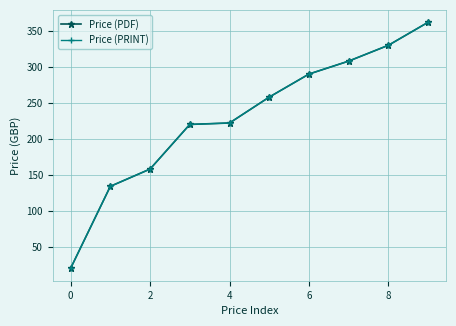

Is this an area chart (filled region under the line)?

No